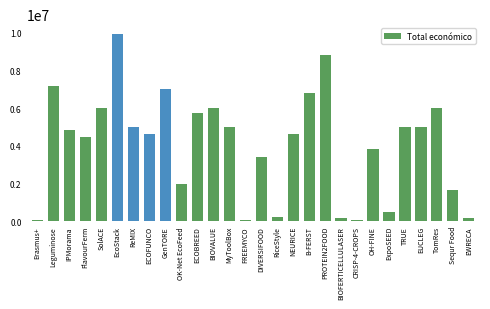

Read the value at OH-FINE, to the nearest 10.

3823270